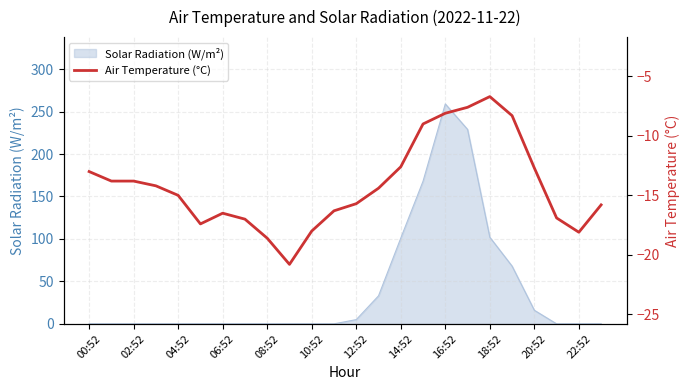

What is the average value?

-14.2